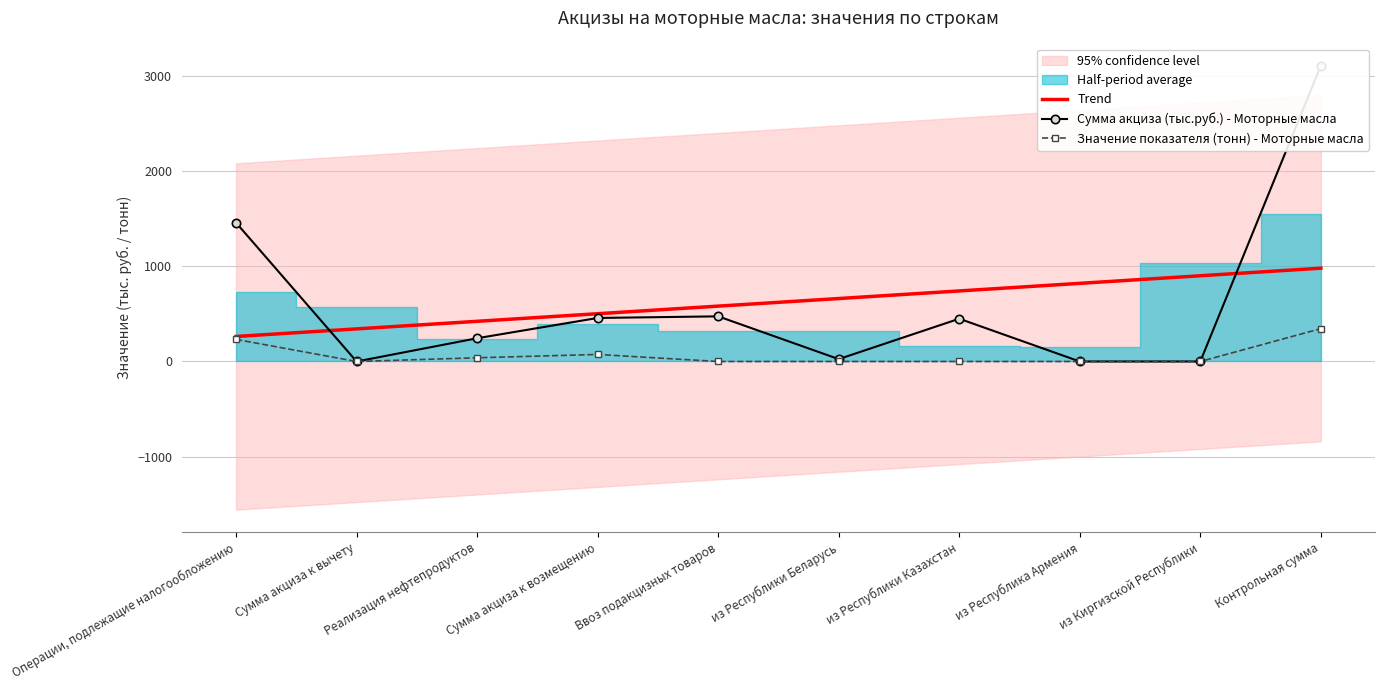

What is the sum of the Сумма акциза (тыс.руб.) - Моторные масла values at Контрольная сумма and Ввоз подакцизных товаров?

3580.0